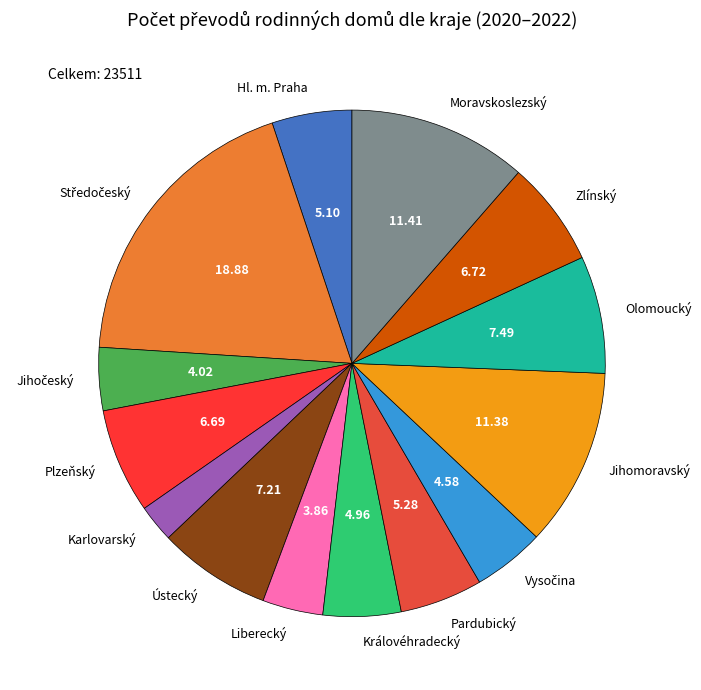

Which category has the smallest portion of the pie?

Karlovarský